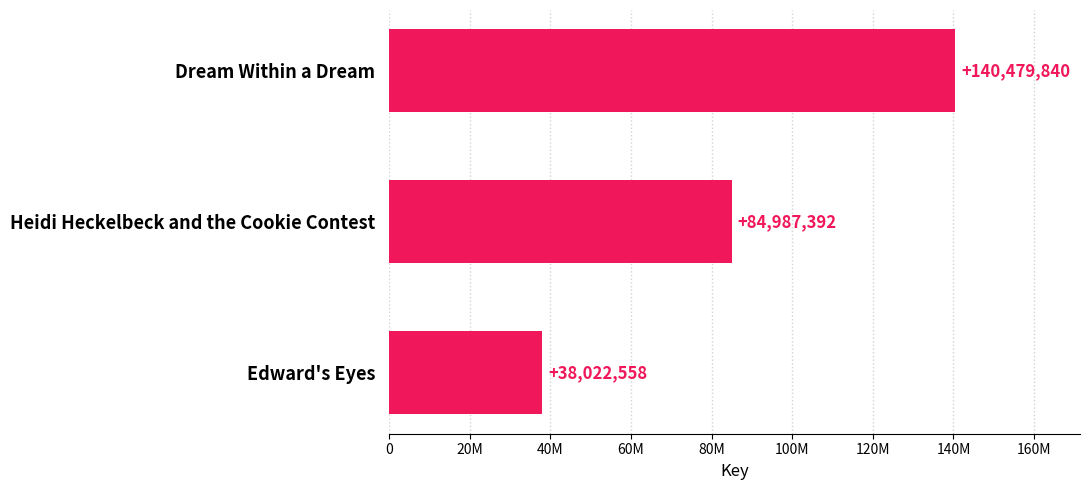

What is the difference between the maximum and minimum values?

102457282